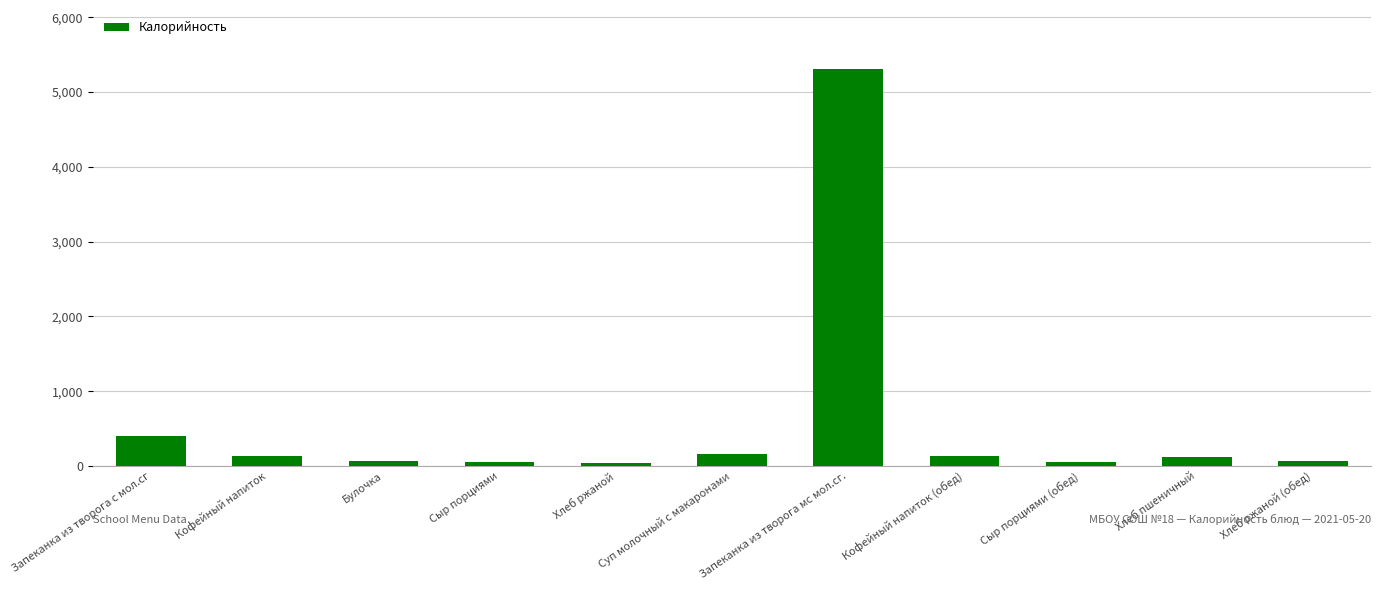

Between Запеканка из творога мс мол.сг. and Сыр порциями, which is larger?

Запеканка из творога мс мол.сг.